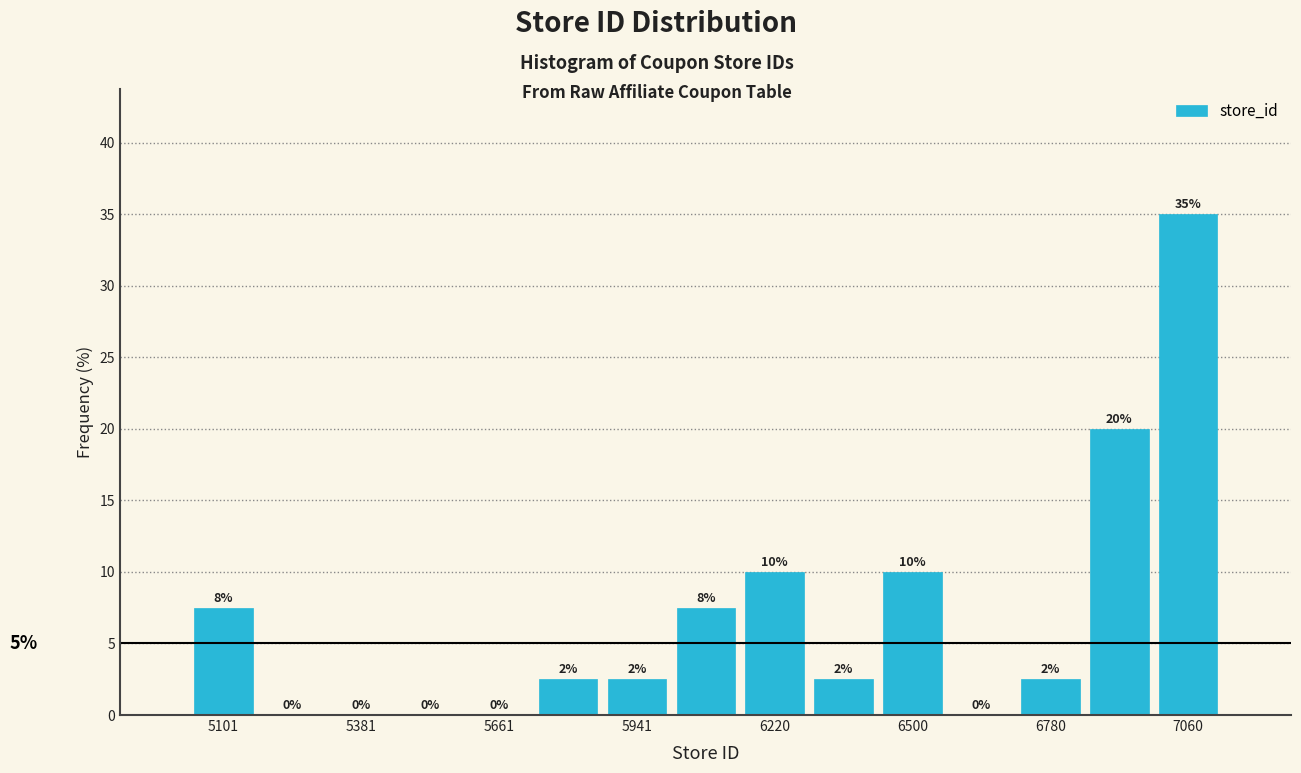

Read against the x-axis, roughly where is the centre of the tallest bar?

7050